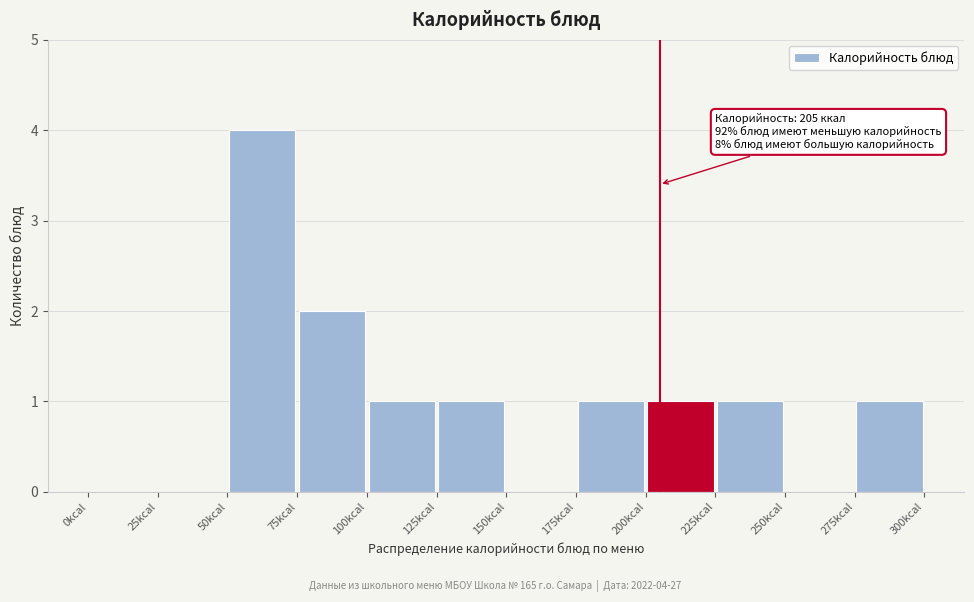

Over which range of the x-axis is the bar tallest?

50 to 75